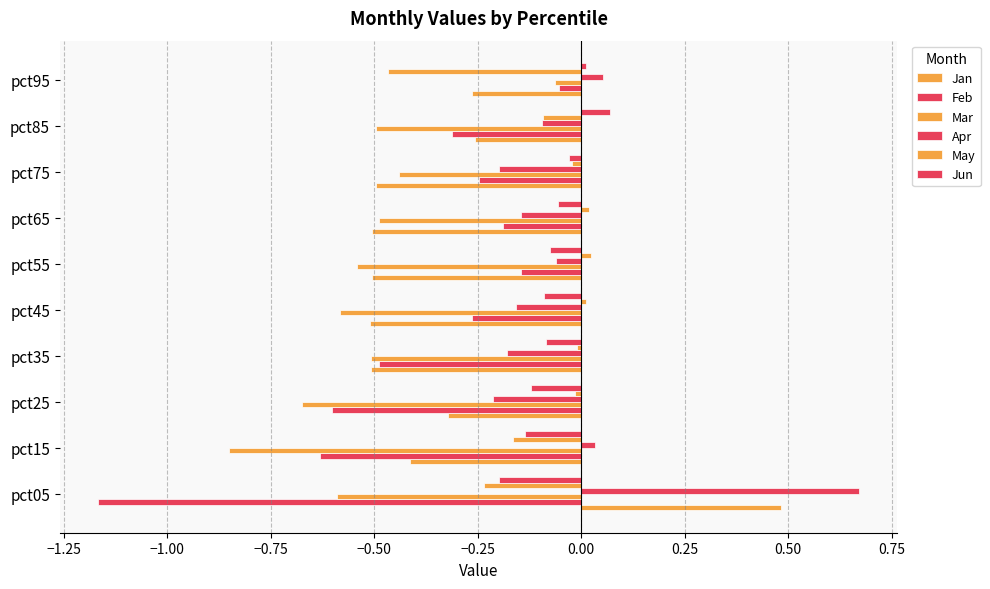

How many distinct data groups are displayed?

6